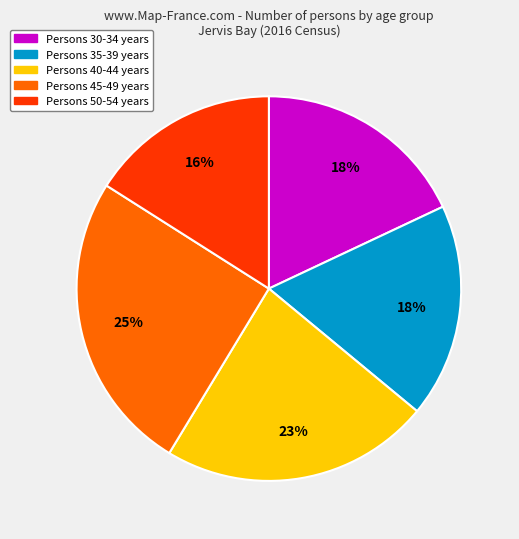

Does any single category account for the majority?

No